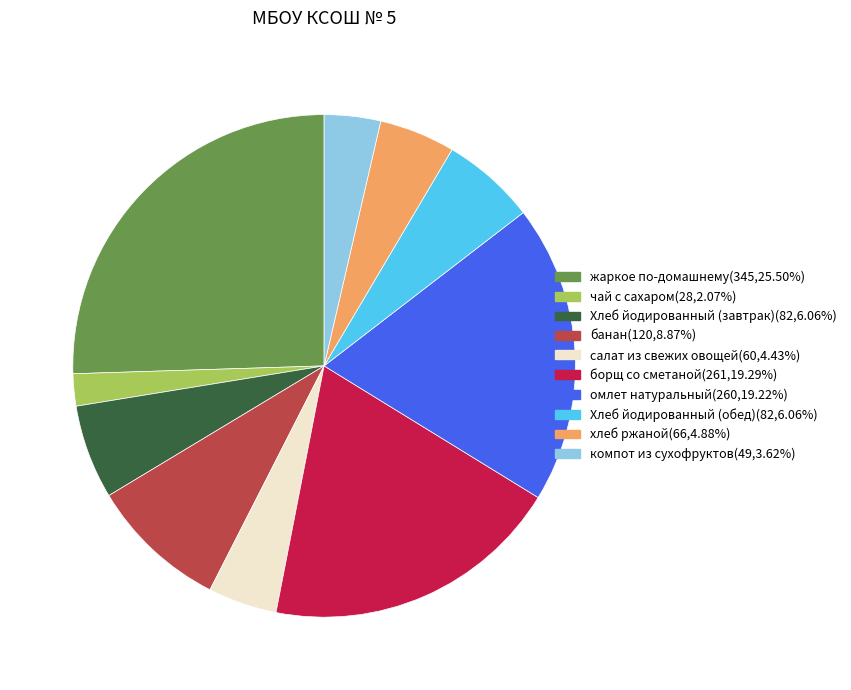

What is the smallest slice in the pie chart?

чай с сахаром